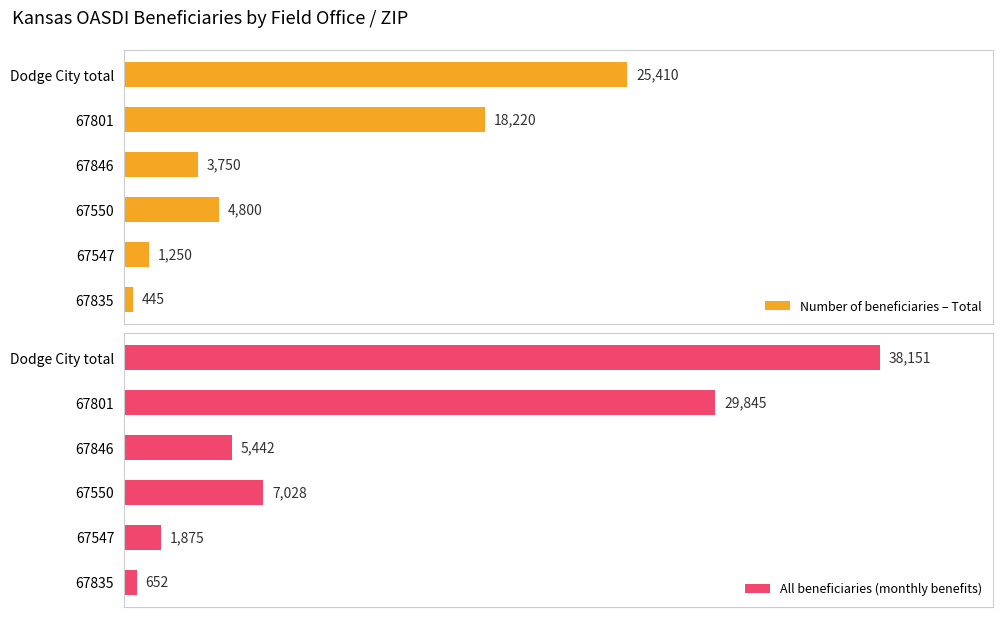

How many bars are there in each group?

2